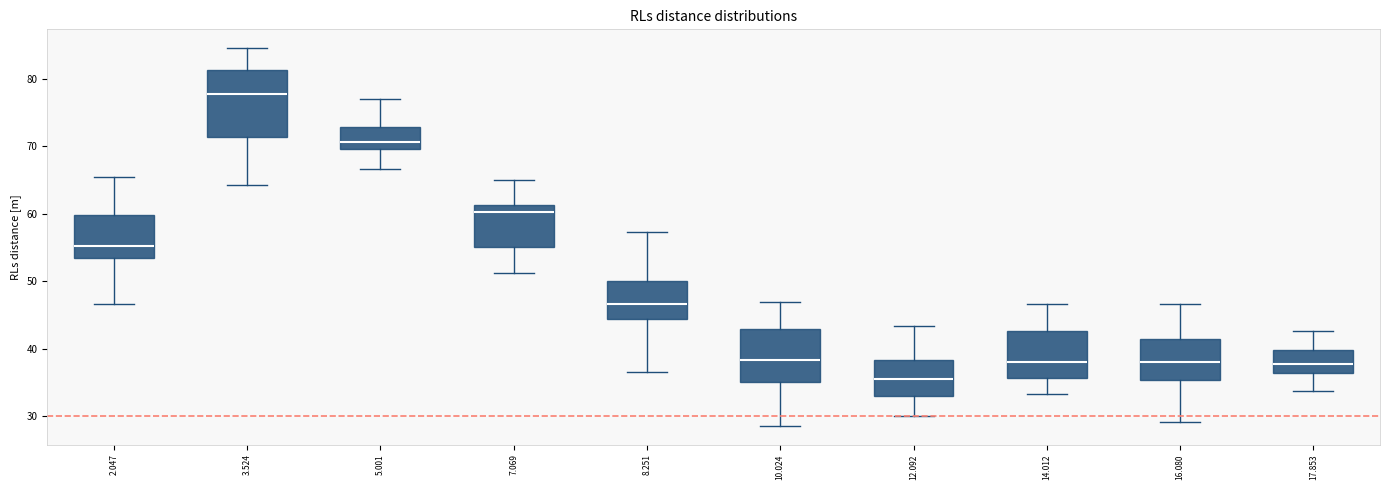

Where is the lower edge of the box at x = 7.069 on the y-axis? The values are not printed on the chart, so give them approximately, as read against the axis.

55